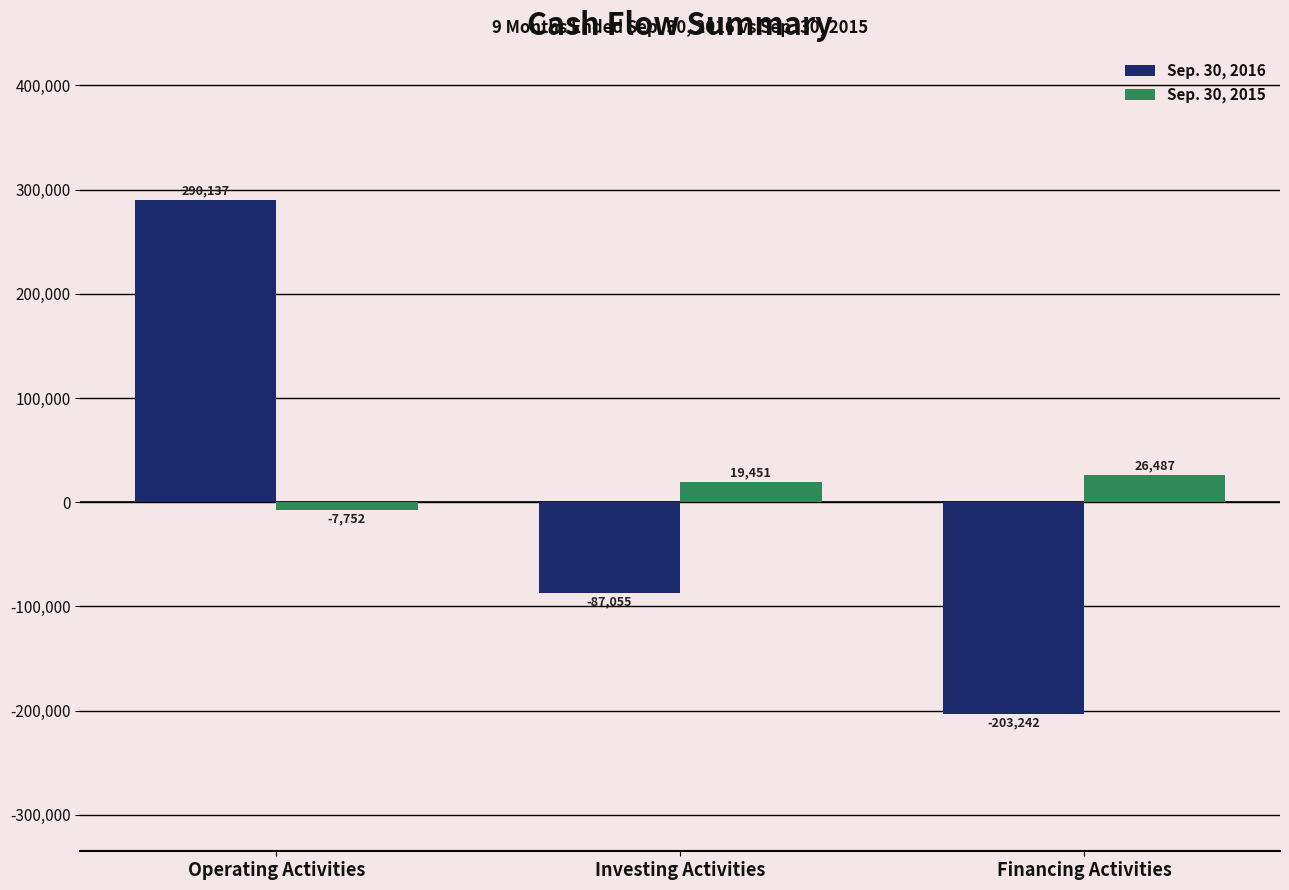

Are the bars grouped side by side (vs. stacked)?

Yes